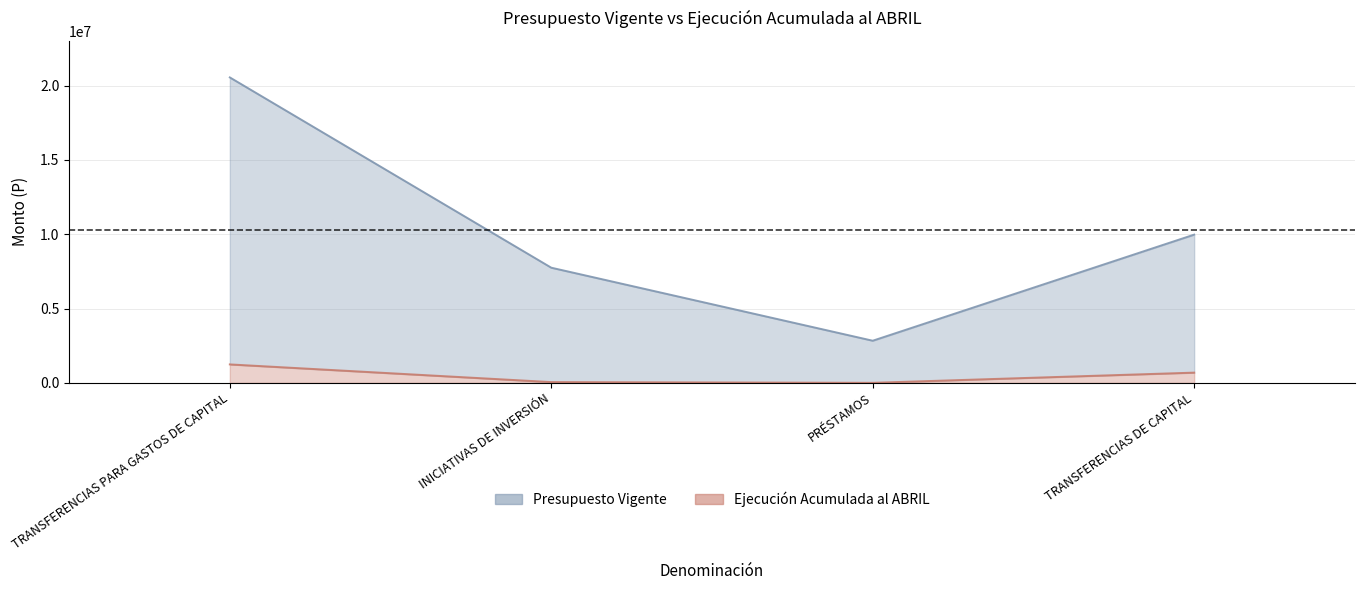

What is the difference between the maximum and minimum values in the Ejecución Acumulada al ABRIL series?

1239380